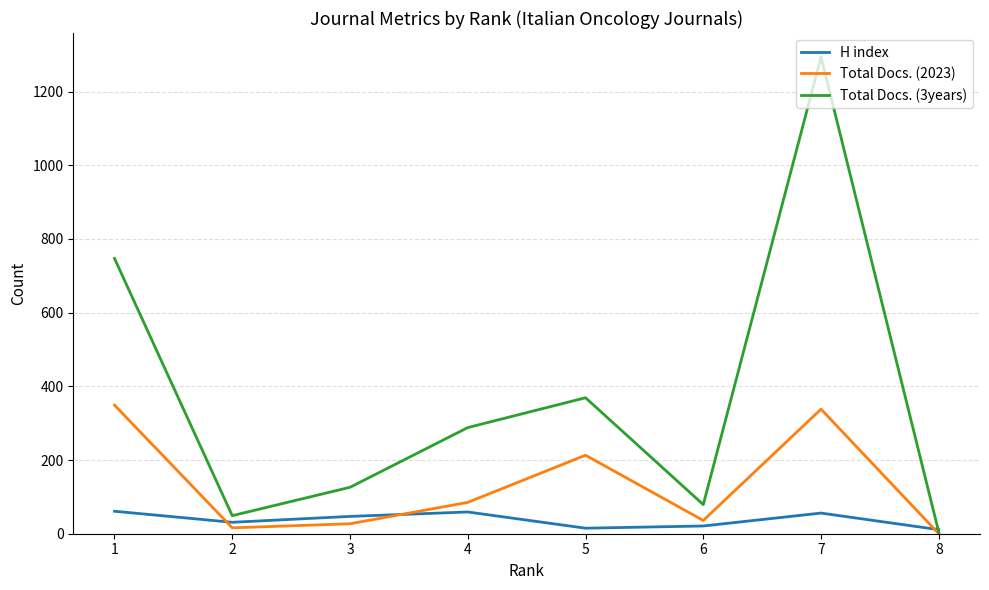

At which category is the sum across all series the highest?

7